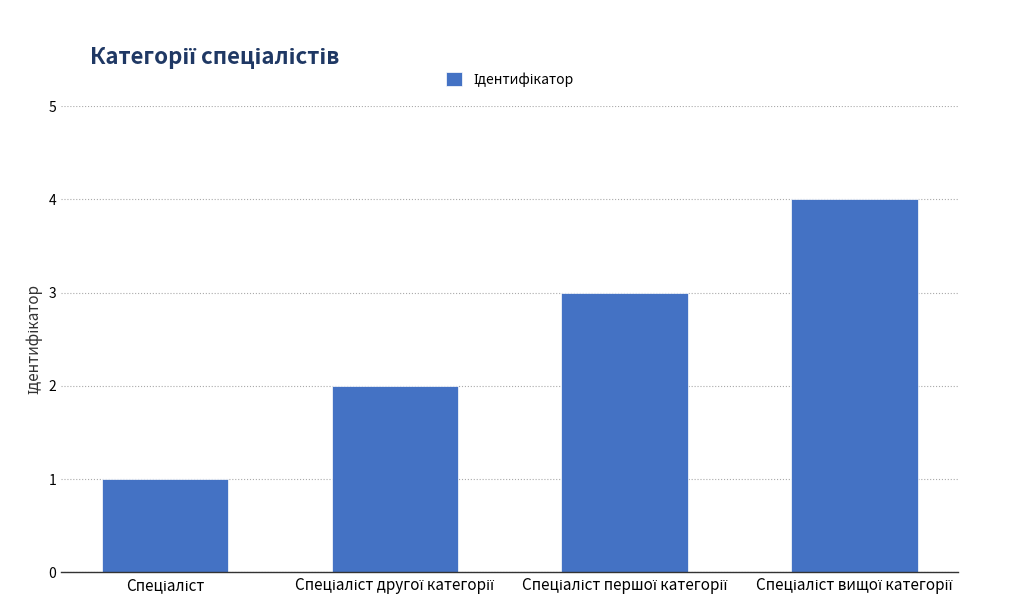

What is the greatest value displayed?

4